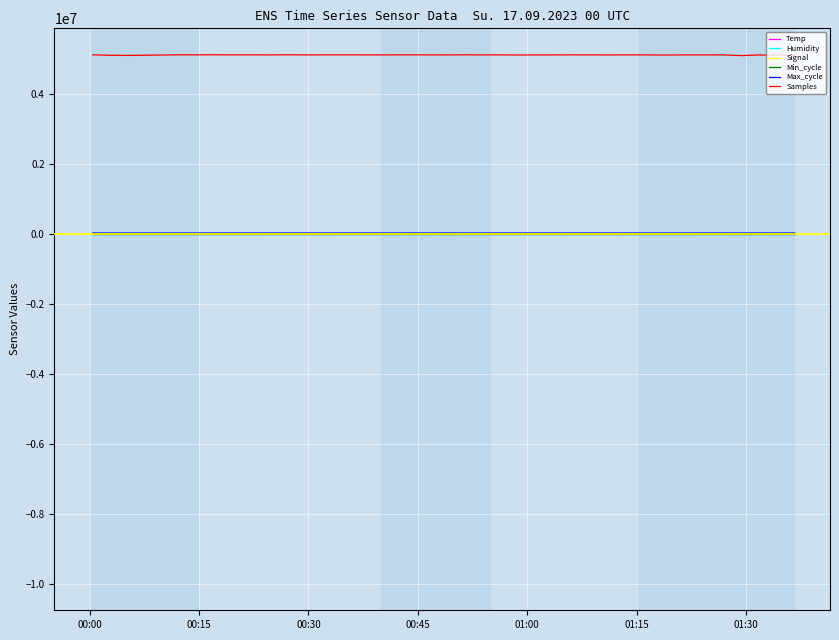

True or false: Max_cycle and Samples cross at least once.

False